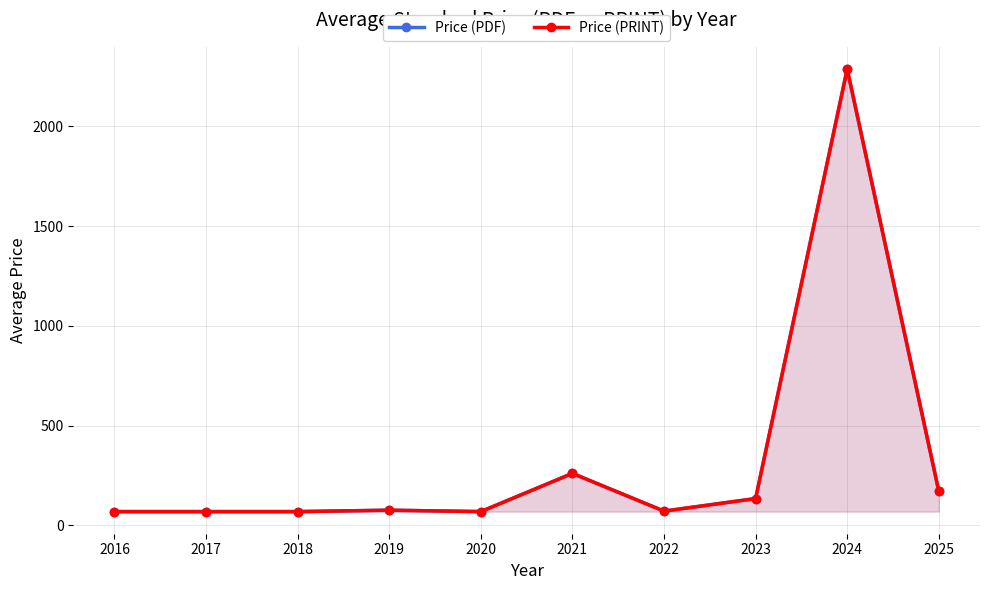

What are all the series names shown in the legend?

Price (PDF), Price (PRINT)